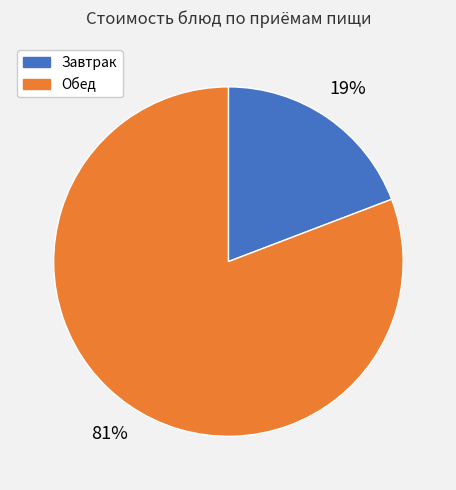

The Завтрак slice represents 19% of the pie. True or false?

True